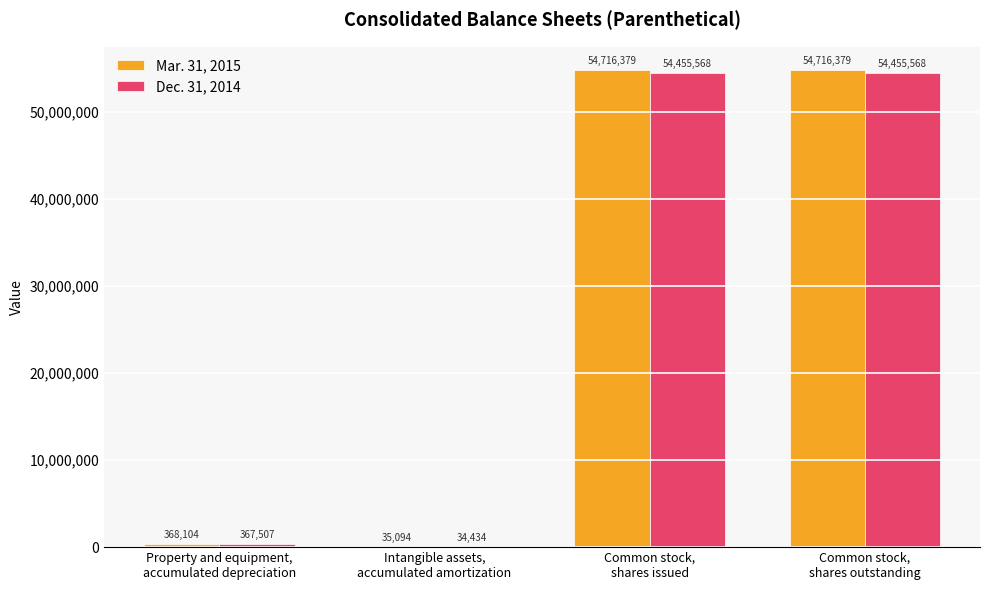

Is the value of Dec. 31, 2014 at Intangible assets,
accumulated amortization greater than the value of Mar. 31, 2015 at Property and equipment,
accumulated depreciation?

No